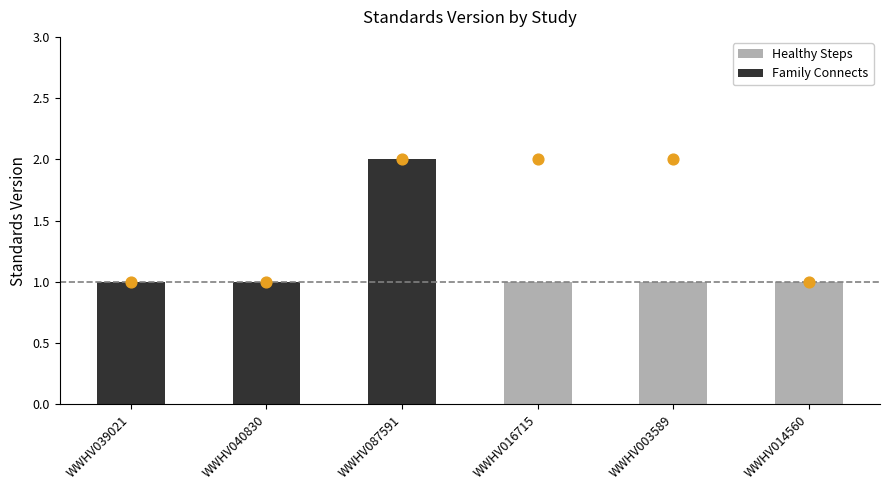

Approximately how many times larger is the value at WWHV003589 compared to WWHV039021?

1.0